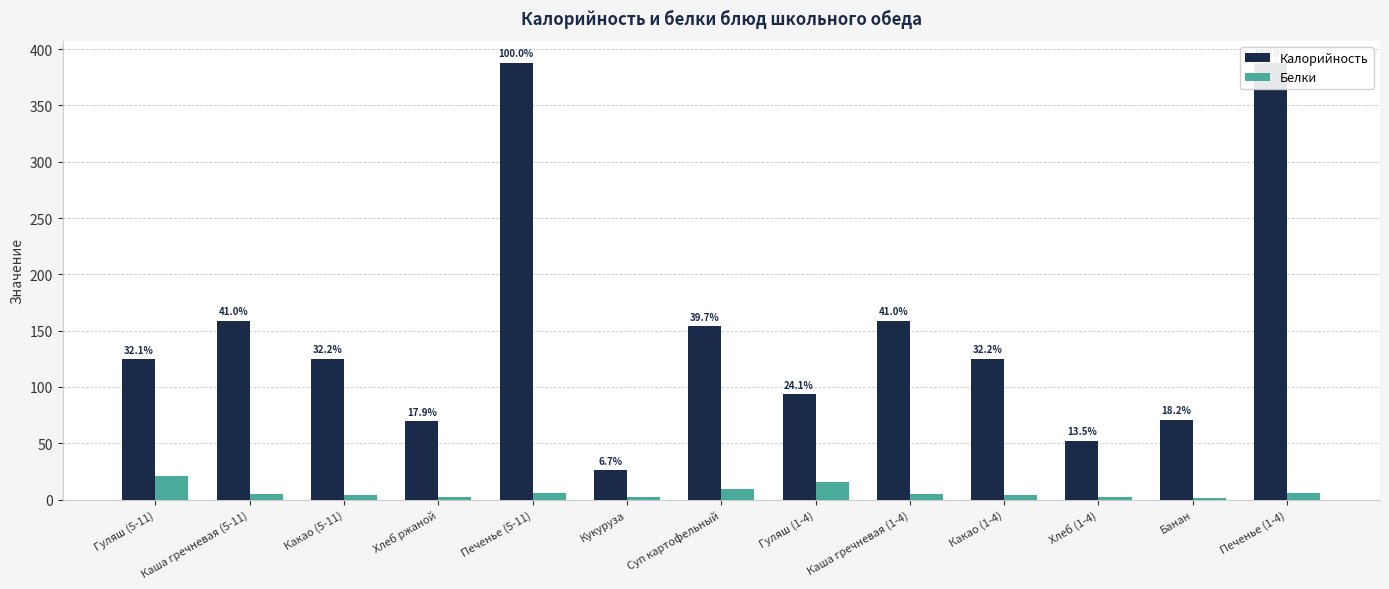

Which series changed the most between Хлеб (1-4) and Печенье (1-4)?

Калорийность